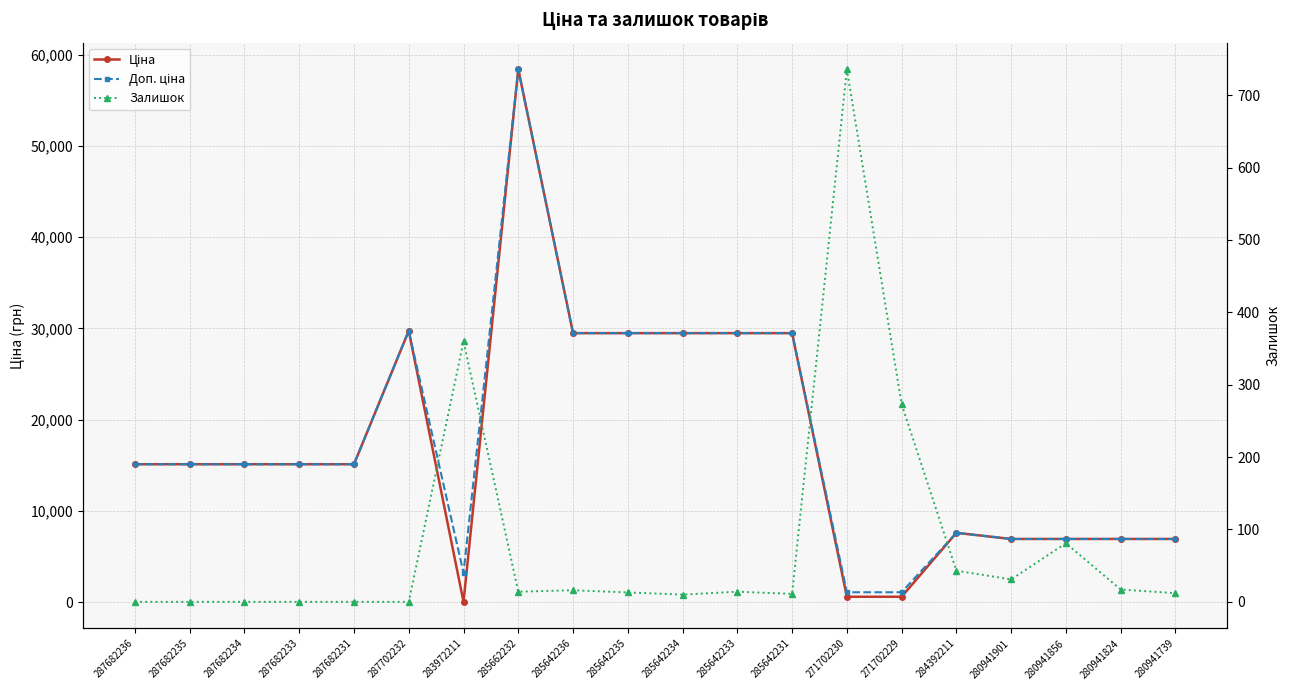

What is the sum of all Доп. ціна values?

351898.7